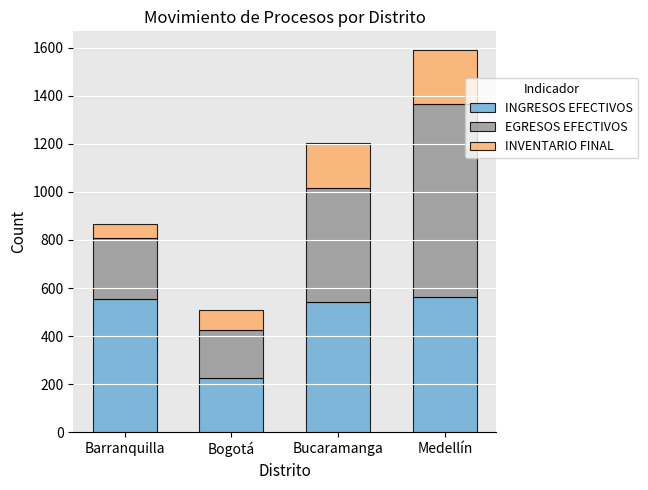

Reading left to right, list the values for the INGRESOS EFECTIVOS series.

556	225	543	563